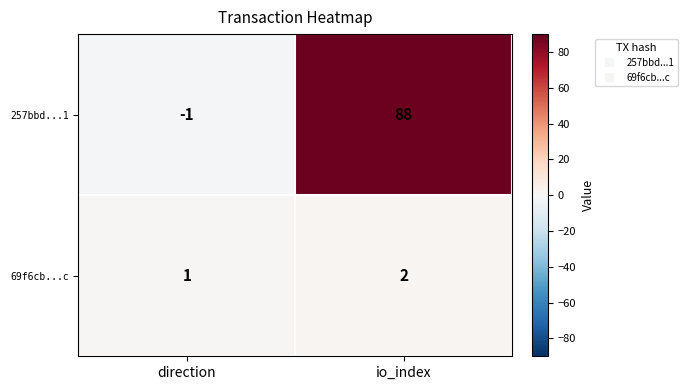

True or false: 257bbd...1 has a value of -1 at direction.

True